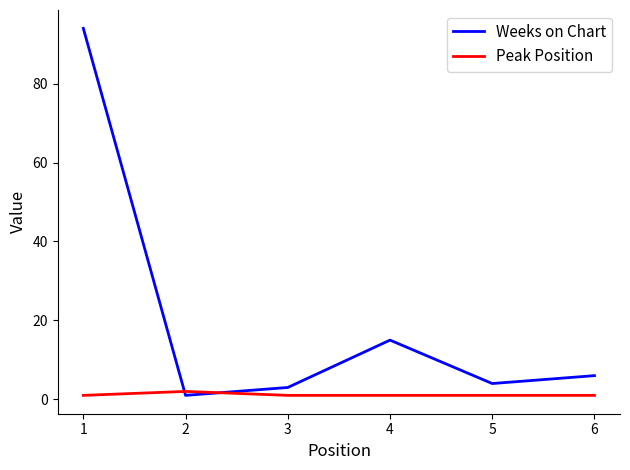

The Peak Position series shows 1 at 5. True or false?

True